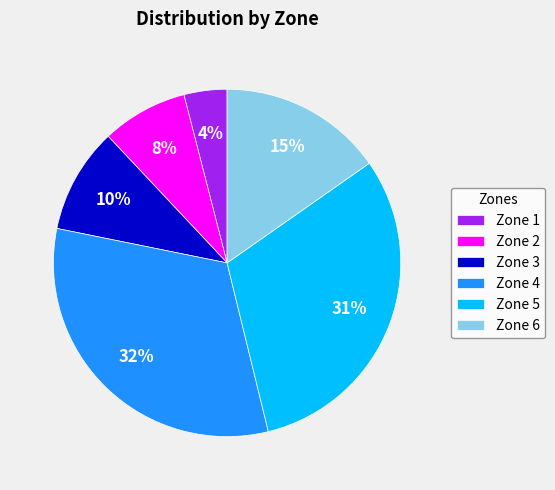

How many slices are in this pie chart?

6